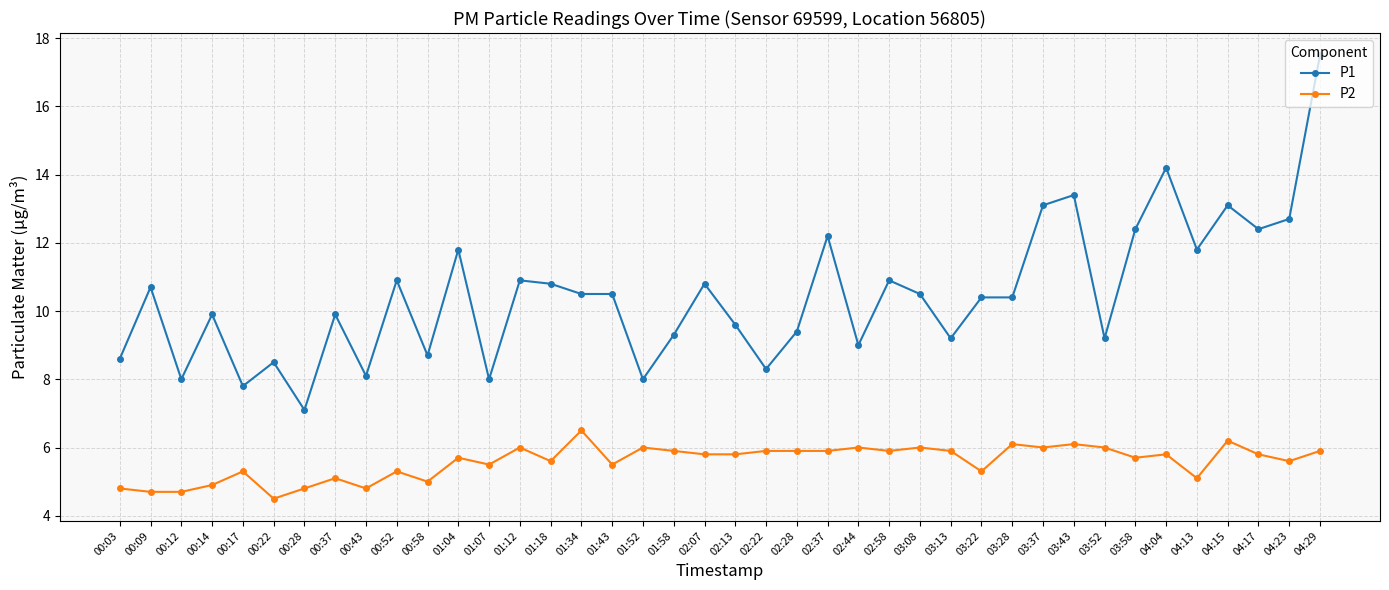

The P2 series shows 2.6 at 00:03. True or false?

False